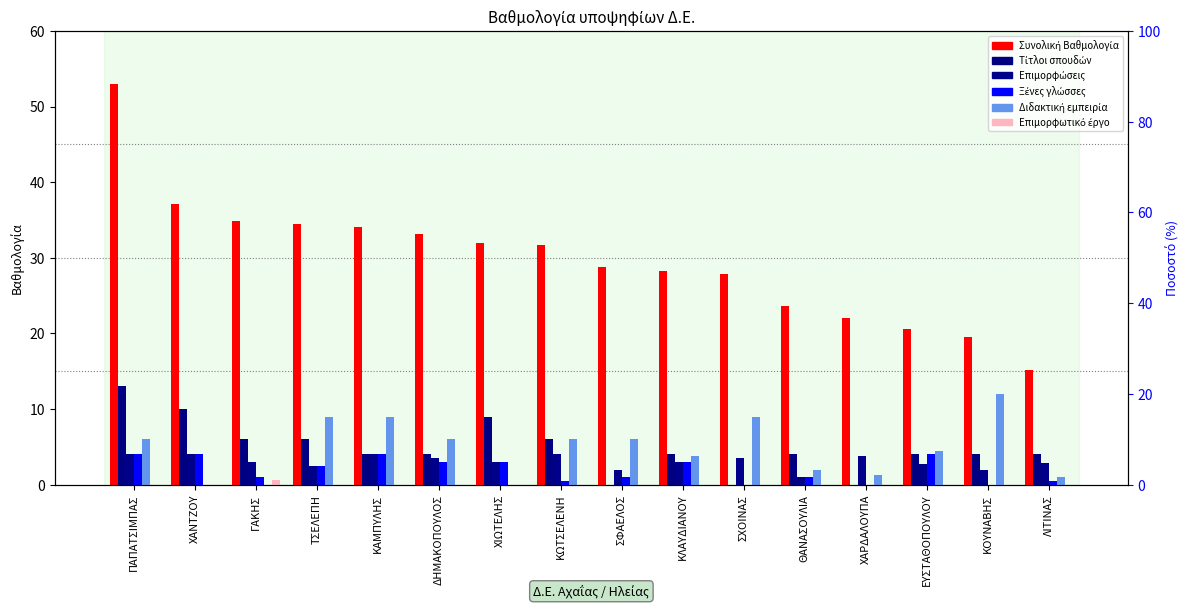

How many distinct data groups are displayed?

6